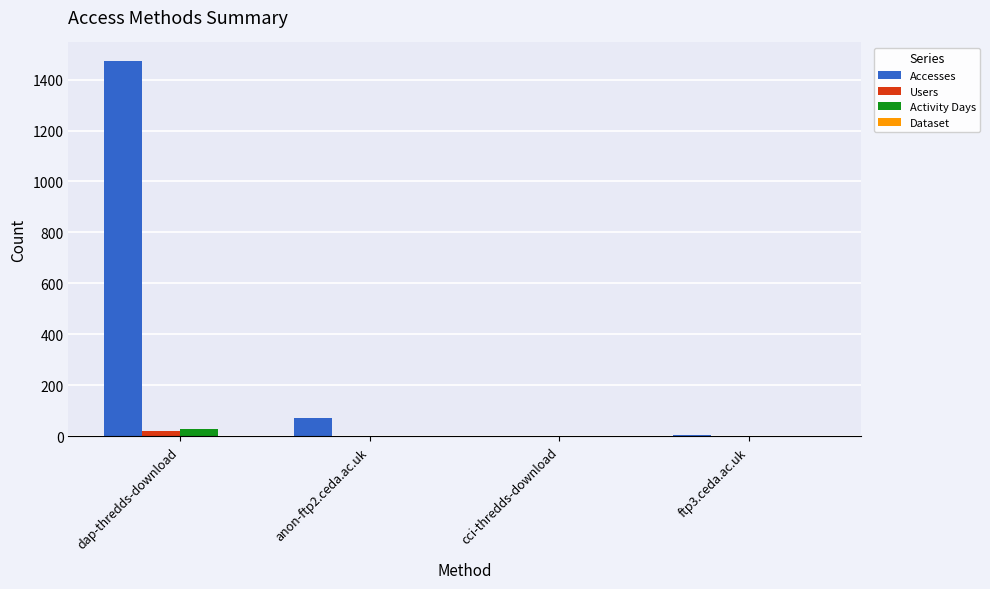

Which category has the highest value across all series?

dap-thredds-download